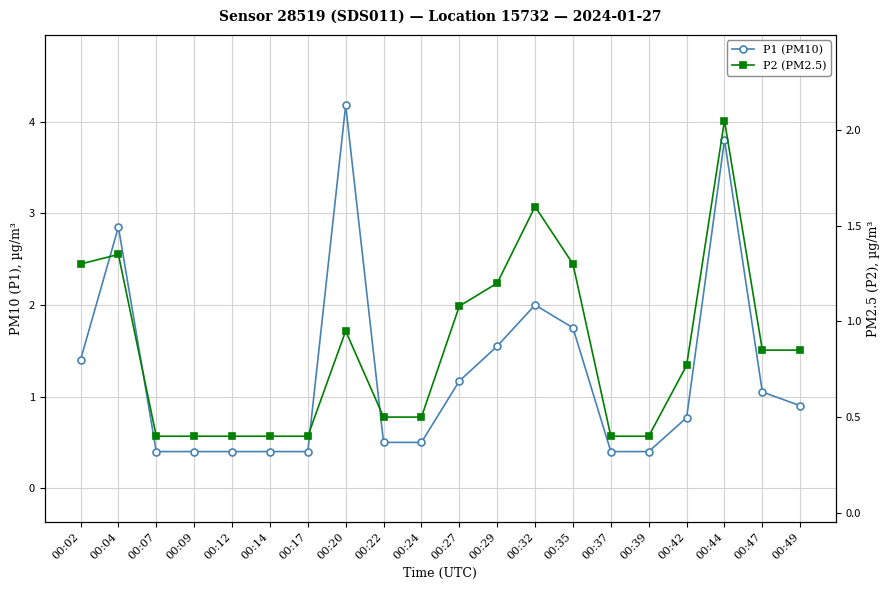

Is this an area chart (filled region under the line)?

No